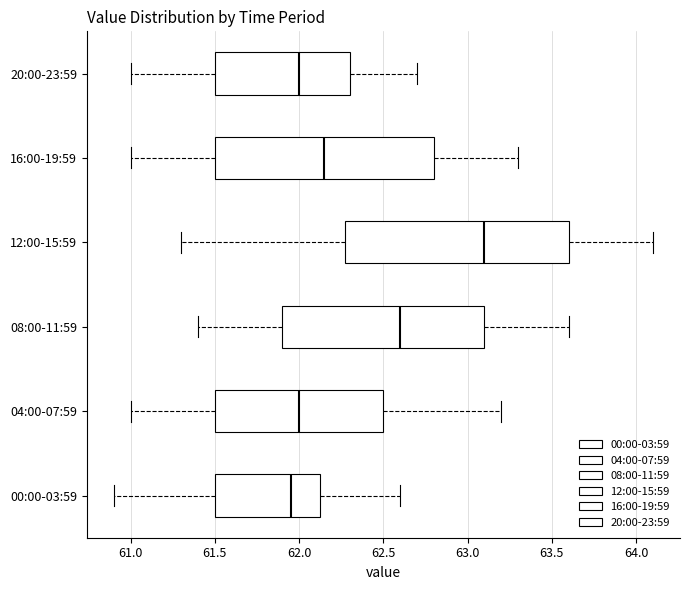

Reading bottom to top, transcribe this box plot: for each box, give where its median line is, the range the box spans, and where its two whiskers end, as read against the x-axis. The values are not printed on the chart, so give them approximately, as read against the axis.

00:00-03:59: median 61.95, box 61.50 to 62.15, whiskers 60.90 to 62.60
04:00-07:59: median 62.00, box 61.50 to 62.50, whiskers 61.00 to 63.20
08:00-11:59: median 62.60, box 61.90 to 63.10, whiskers 61.40 to 63.60
12:00-15:59: median 63.10, box 62.30 to 63.60, whiskers 61.30 to 64.10
16:00-19:59: median 62.15, box 61.50 to 62.80, whiskers 61.00 to 63.30
20:00-23:59: median 62.00, box 61.50 to 62.30, whiskers 61.00 to 62.70